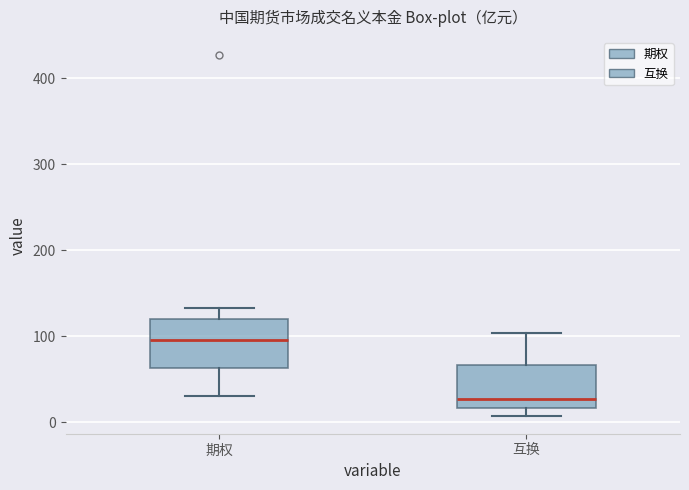

Reading left to right, transcribe this box plot: for each box, give where its median line is, the range the box spans, and where its two whiskers end, as read against the y-axis. The values are not printed on the chart, so give them approximately, as read against the axis.

期权: median 100, box 60 to 120, whiskers 30 to 130
互换: median 30, box 20 to 70, whiskers 10 to 100